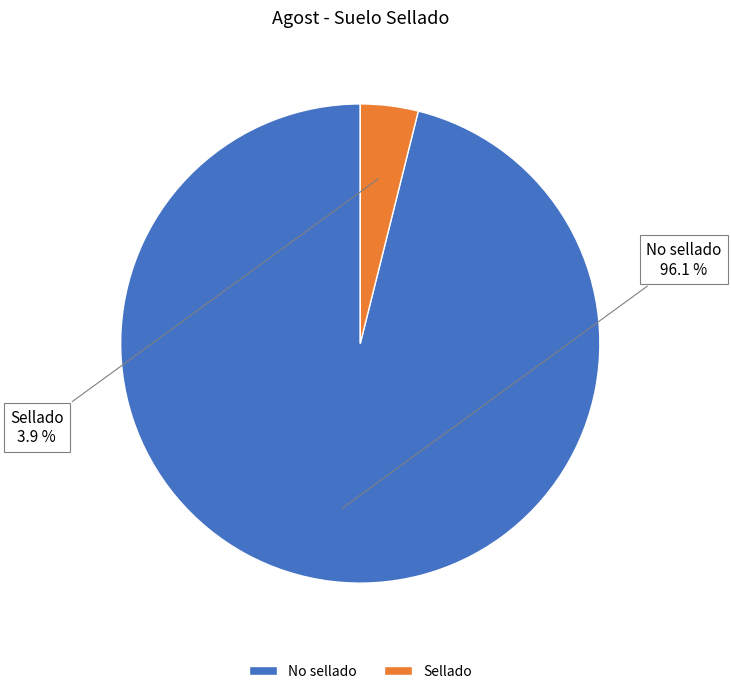

To the nearest percent, what is the combined percentage of No sellado and Sellado?

100%